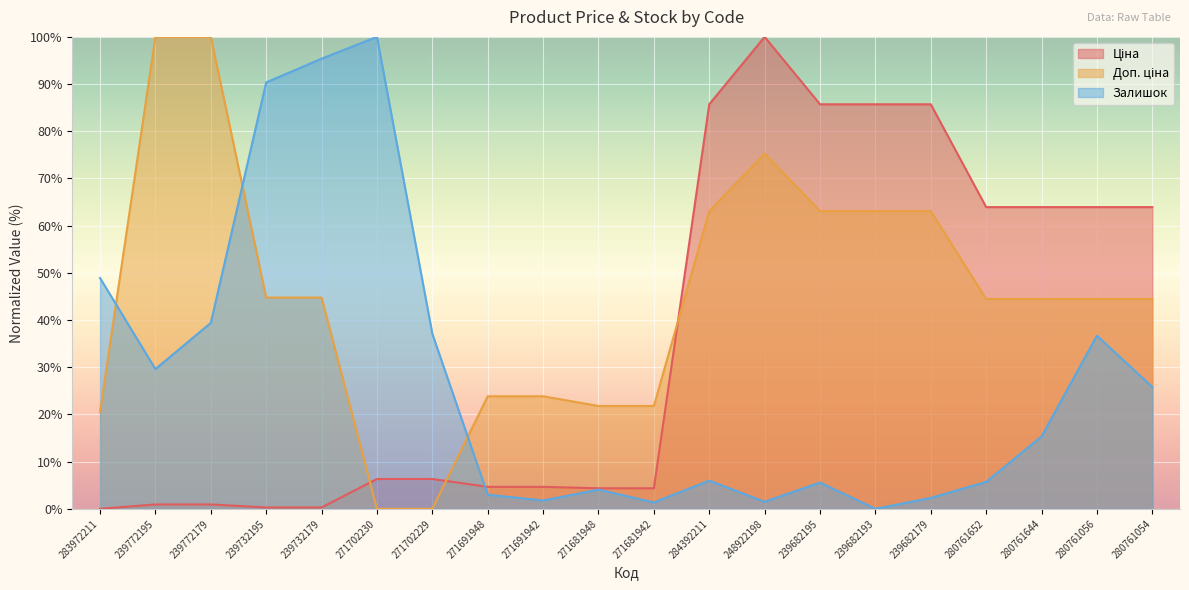

Which series changed the most between 239732195 and 248922198?

Ціна